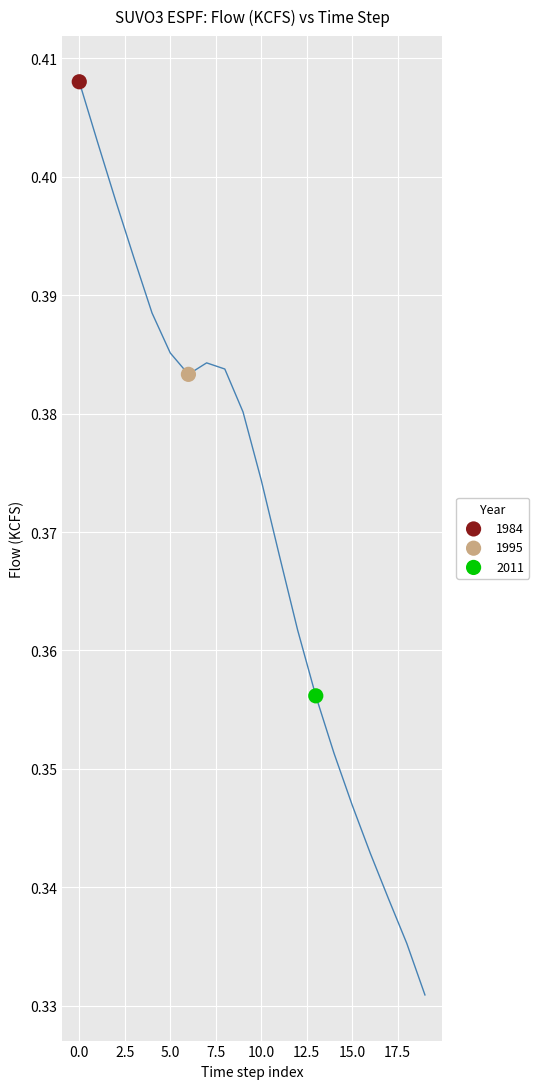

Which series contains the lowest Y value?

2011